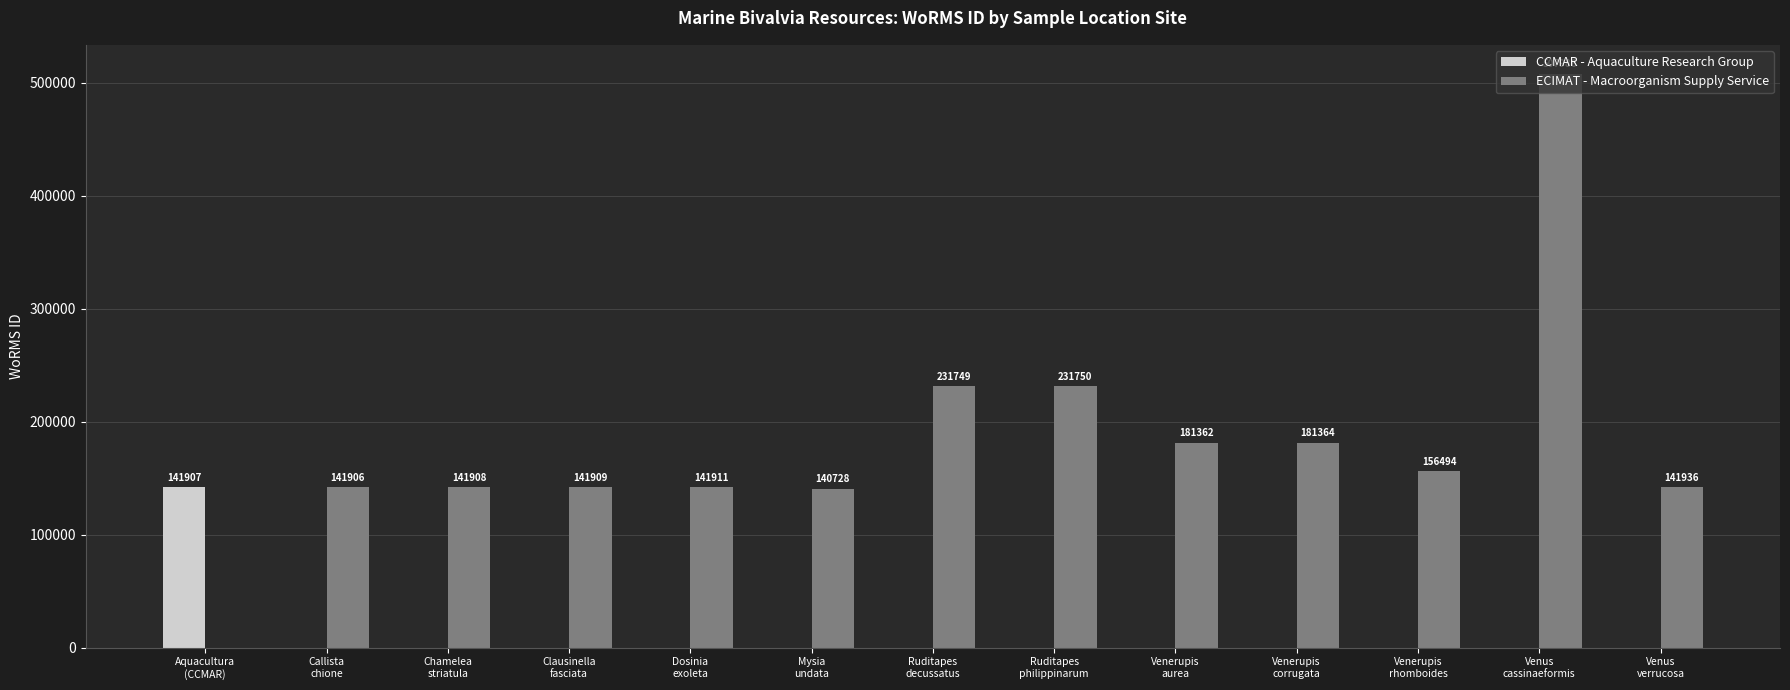

What is the sum of all CCMAR - Aquaculture Research Group values?

141907